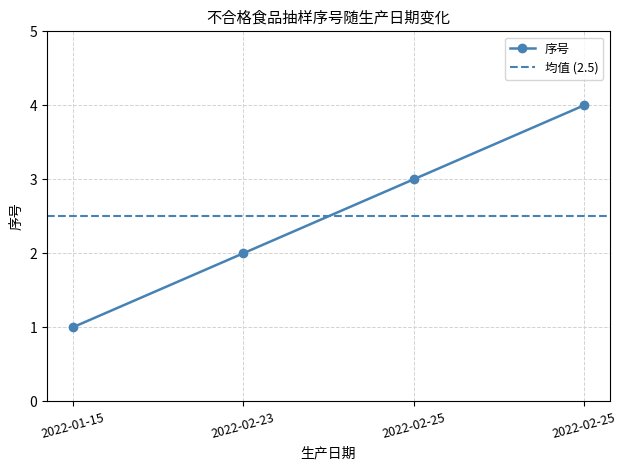

What is the sum of all values?

10